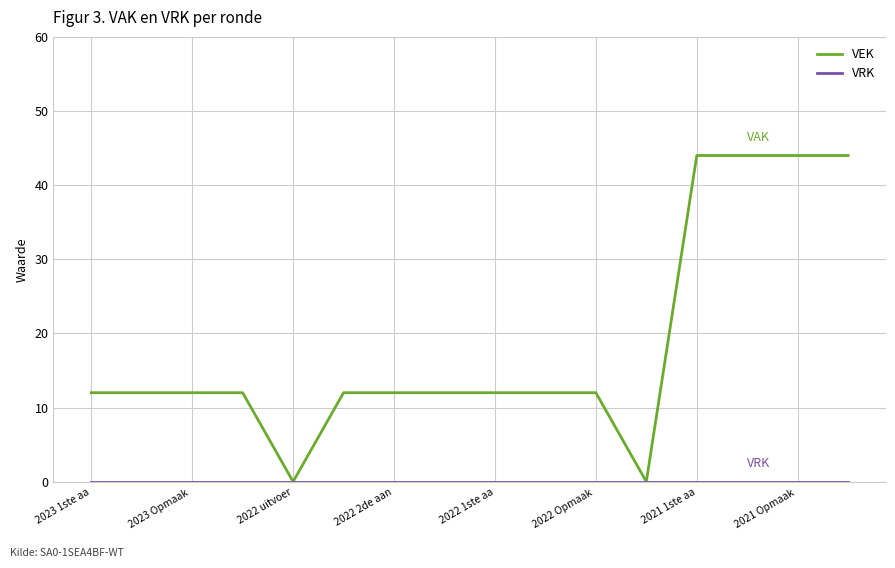

Which series has the largest total across all categories?

VEK